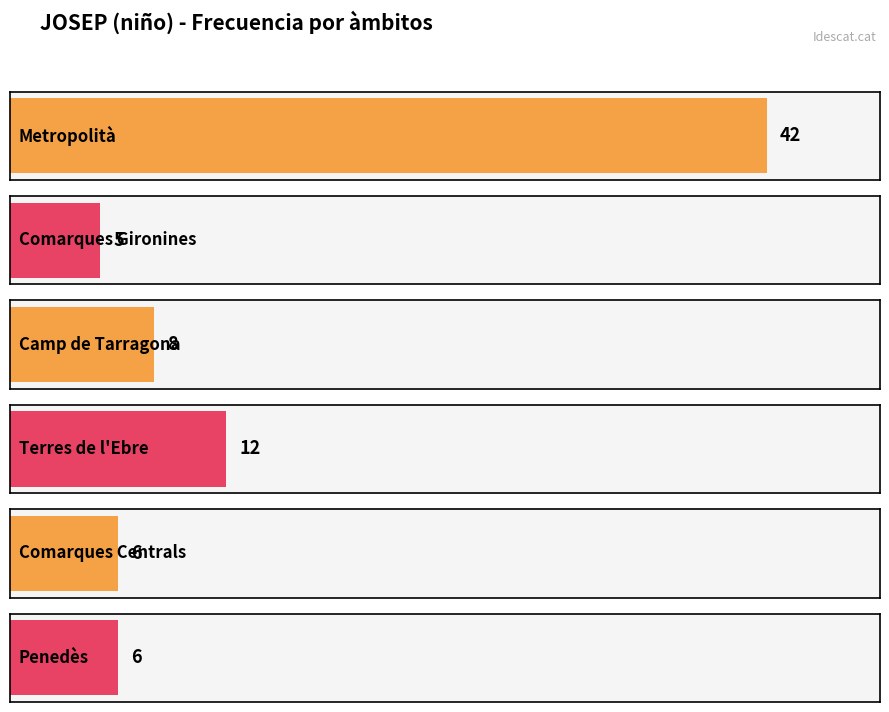

What is the ratio of the value at Camp de Tarragona to the value at Terres de l'Ebre?

0.7